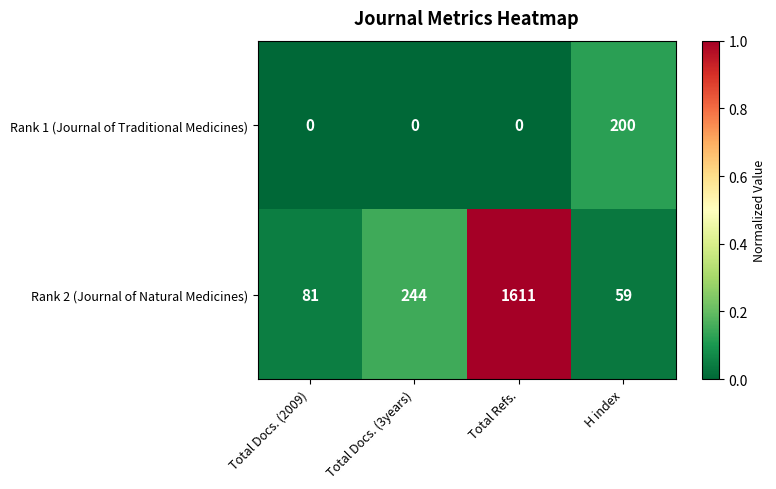

What is the difference between the maximum and second lowest values in the Rank 1 (Journal of Traditional Medicines) series?

200